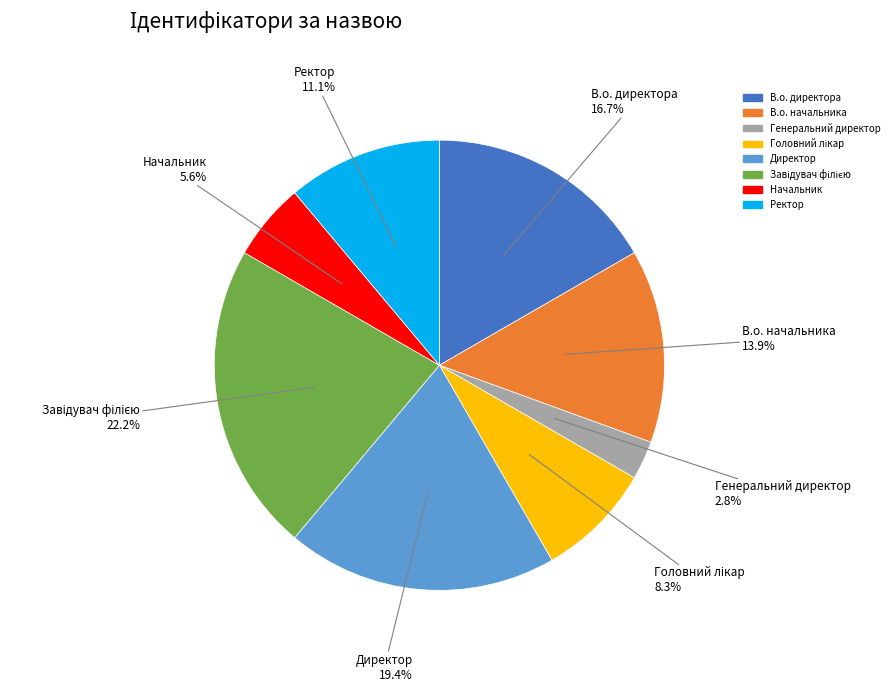

Is there a majority slice in this chart?

No